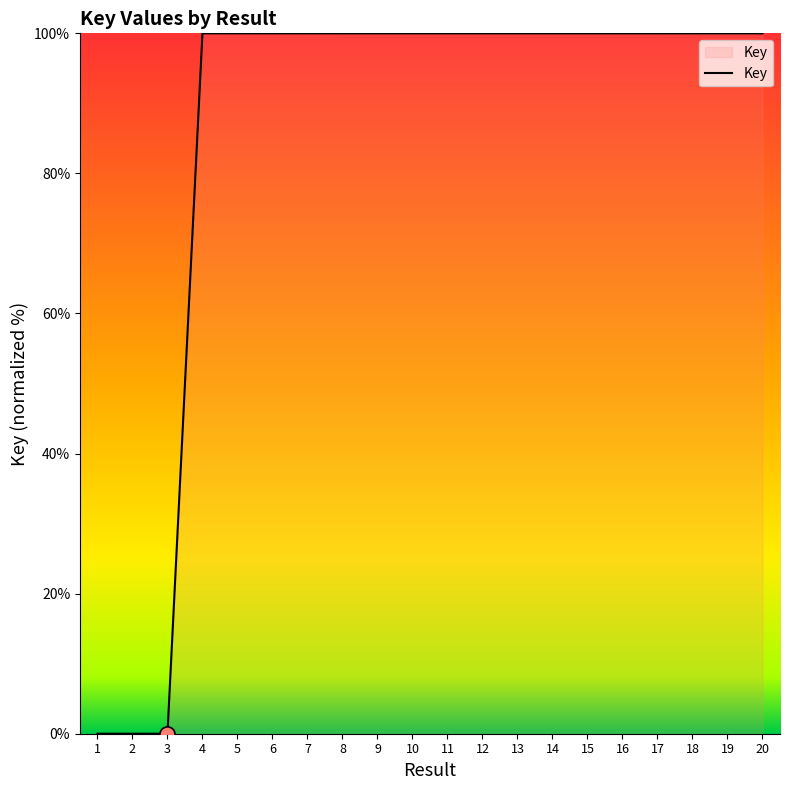

What is the change in value from 2 to 4?

+100.0